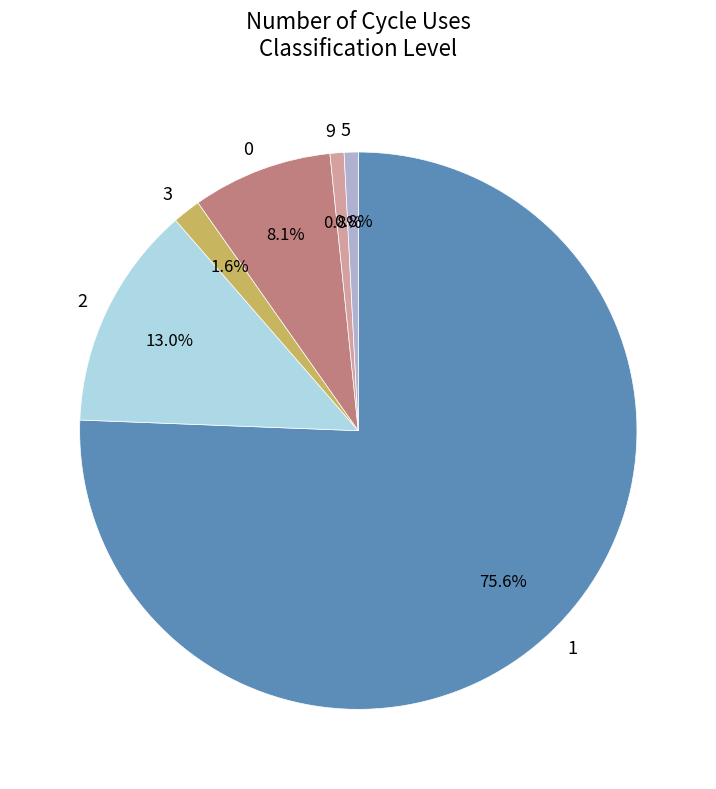

The 3 slice represents 2% of the pie. True or false?

True